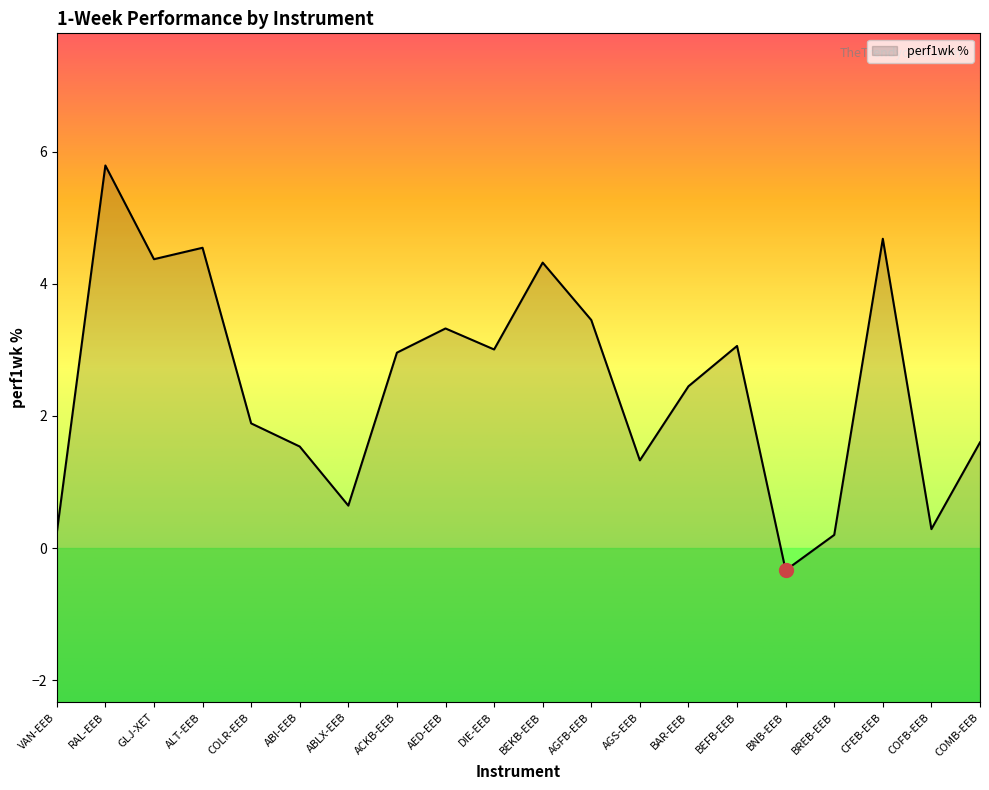

What is the average value?

2.5